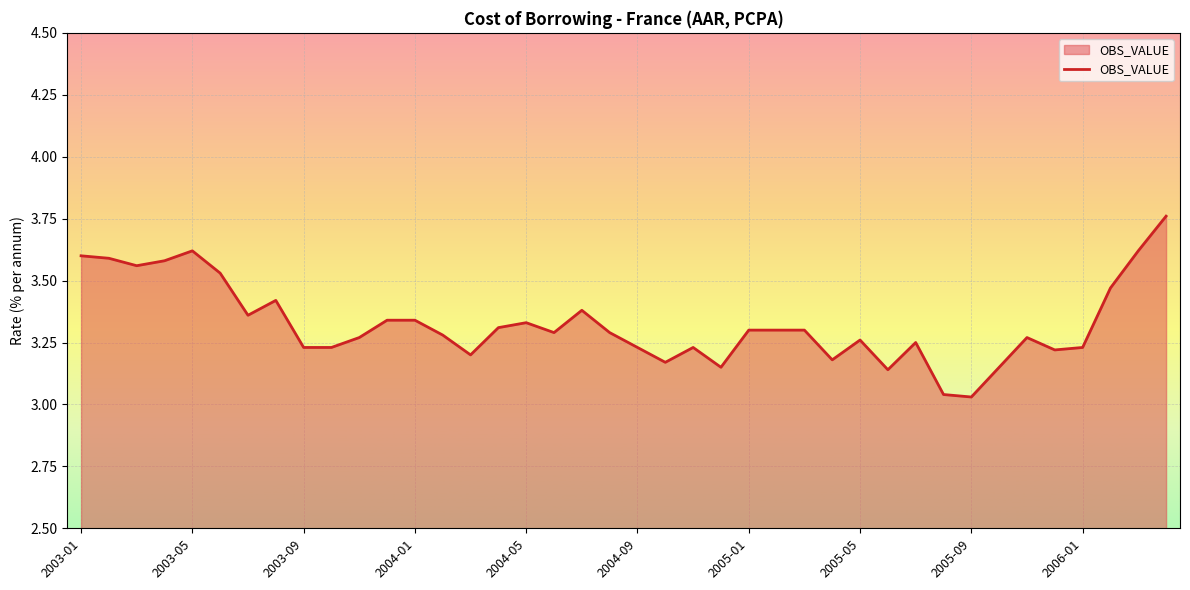

What is the difference between the maximum and minimum values?

0.7